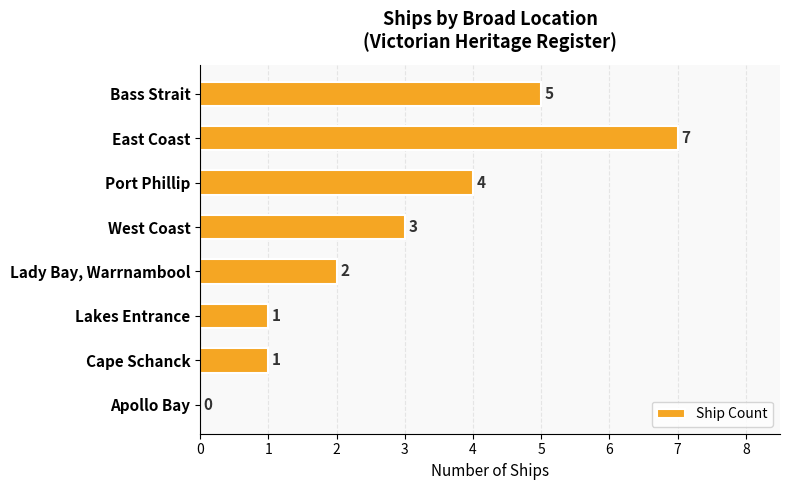

What is the sum of the values at Port Phillip and Lady Bay, Warrnambool?

6